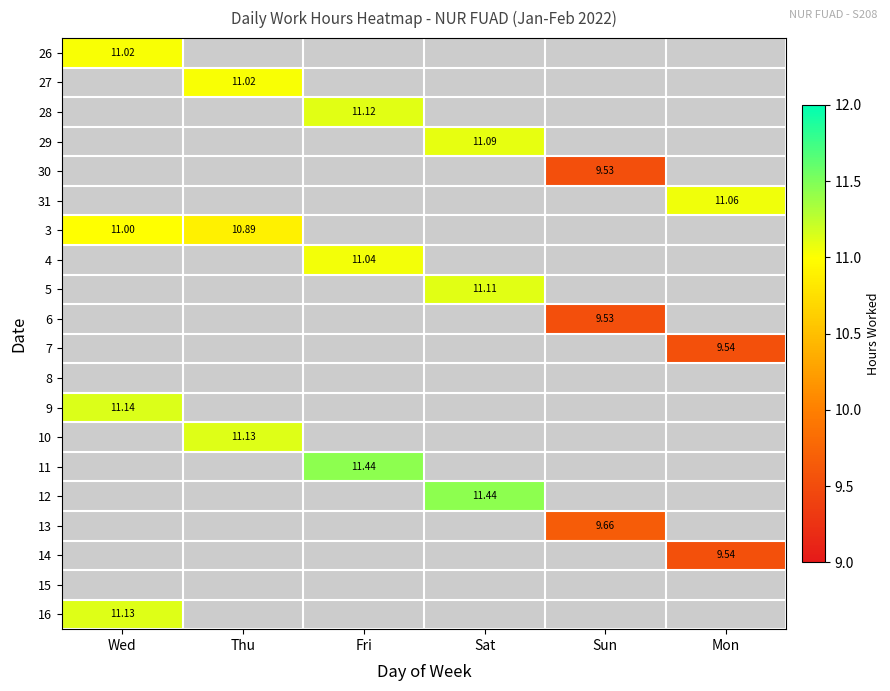

List the series in order of their peak value, lowest first.

8, 15, 30, 6, 7, 14, 13, 3, 26, 27, 4, 31, 29, 5, 28, 10, 16, 9, 11, 12